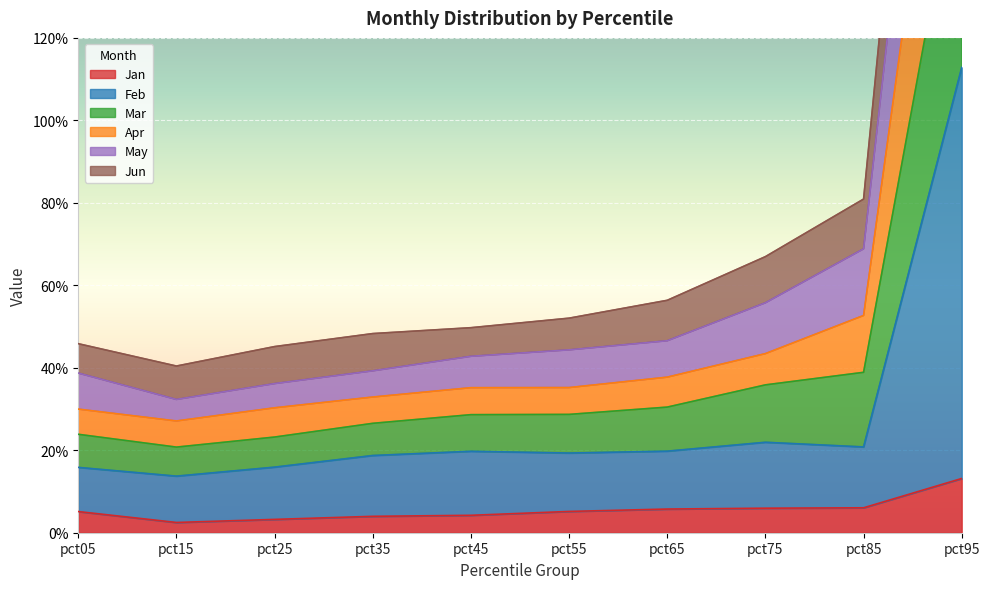

What is the difference between the Apr values at pct15 and pct45?

0.1